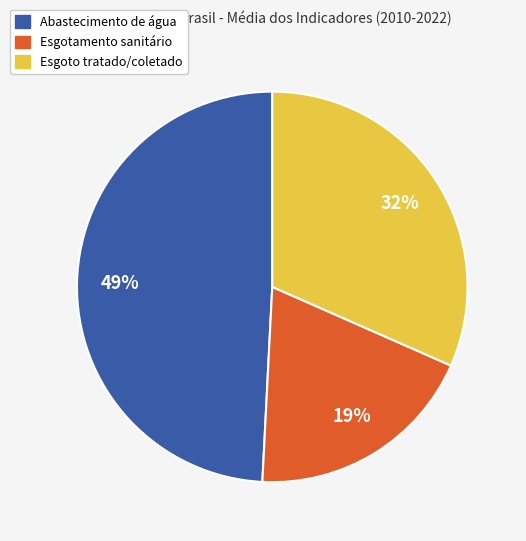

To the nearest percent, what is the difference between the largest and smallest slice percentages?

30%